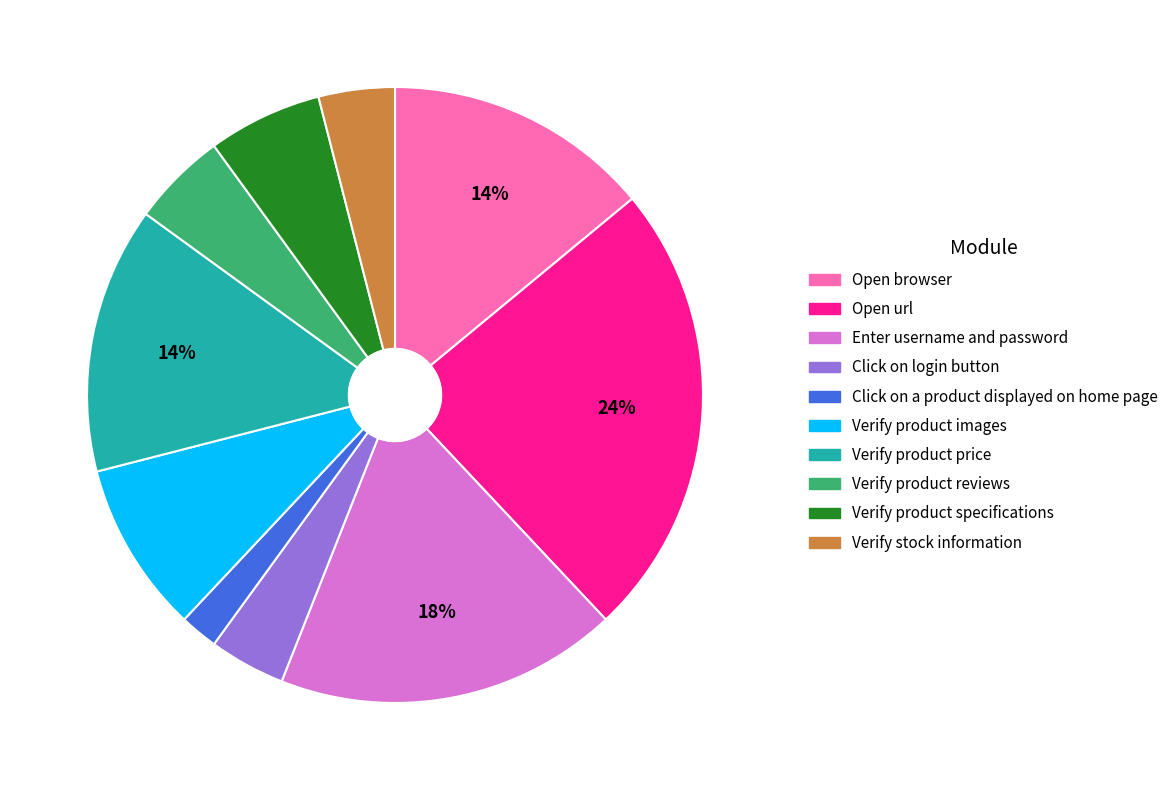

What is the largest slice in the pie chart?

Open url